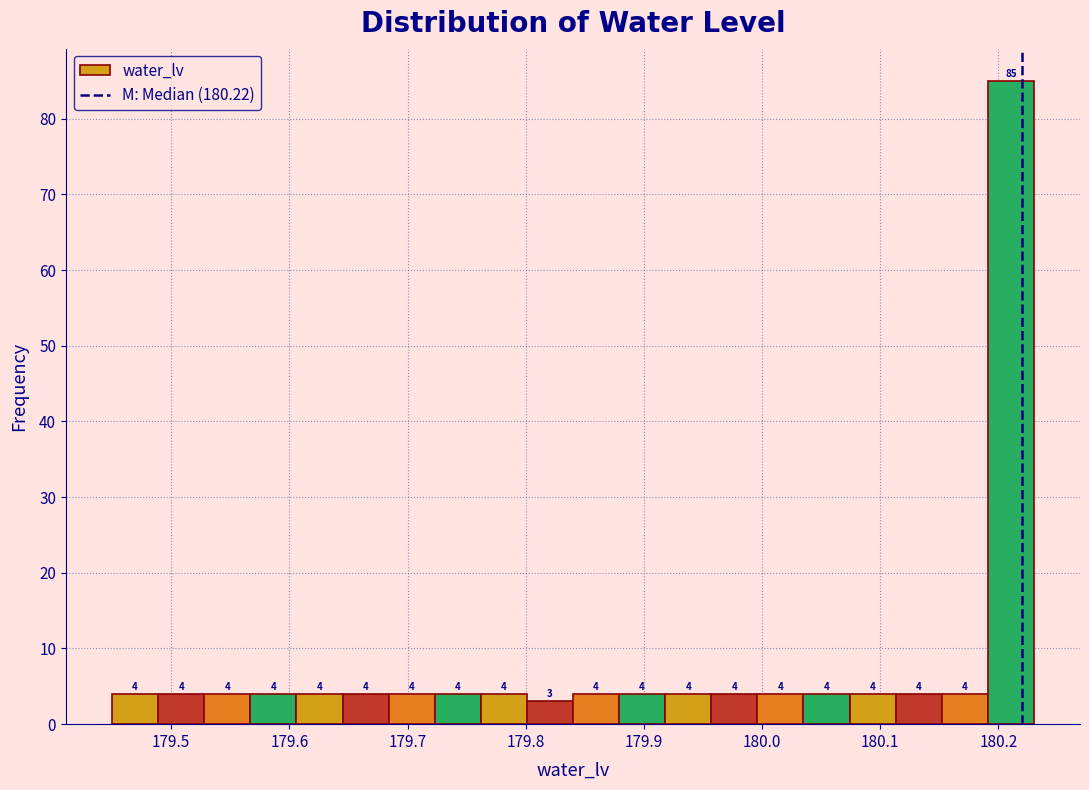

Around what value on the x-axis is the tallest bar? Give the approximate position of its centre, as read against the axis.

180.21